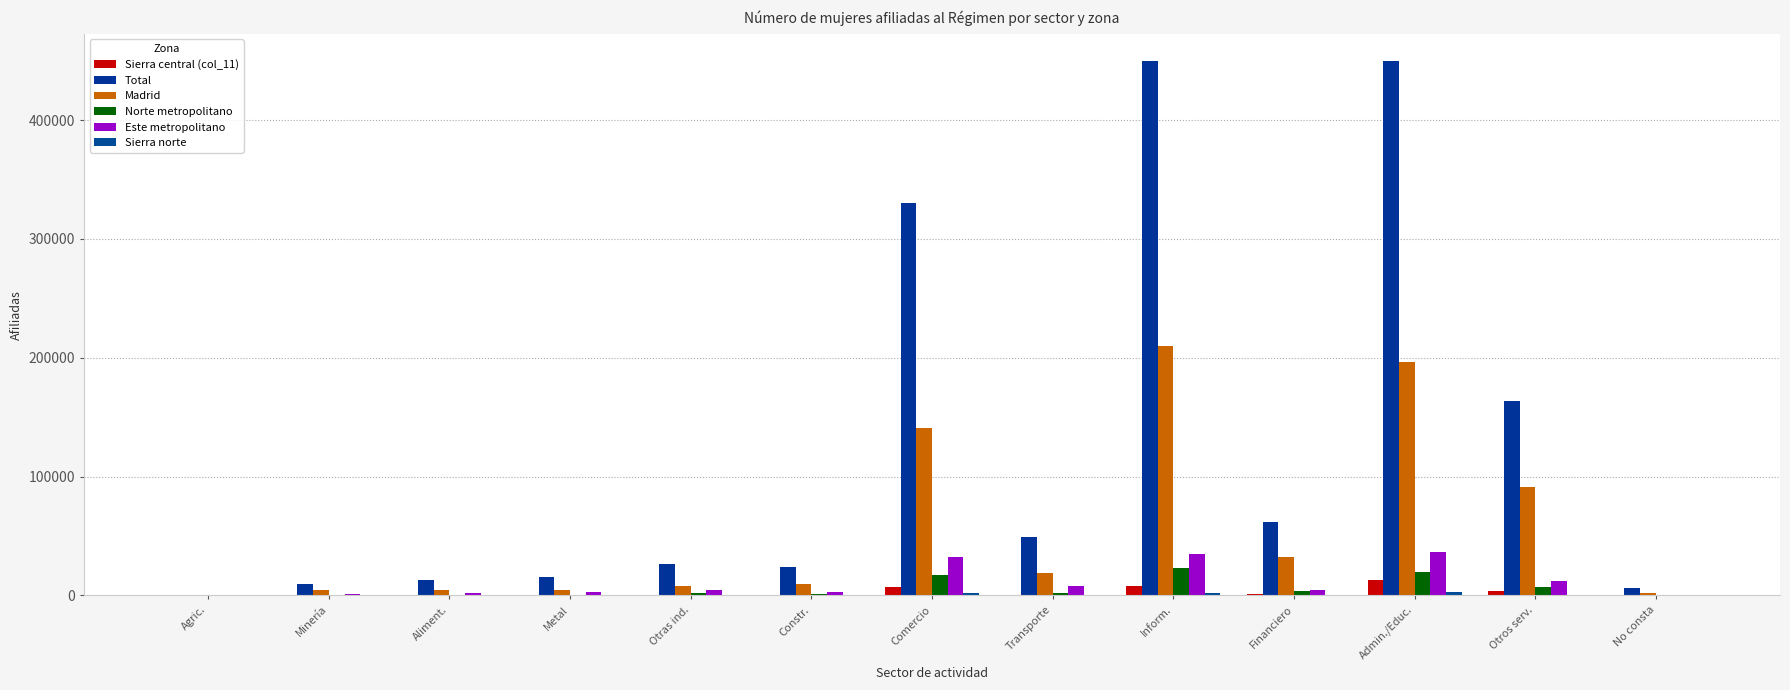

How many groups of bars are there?

13